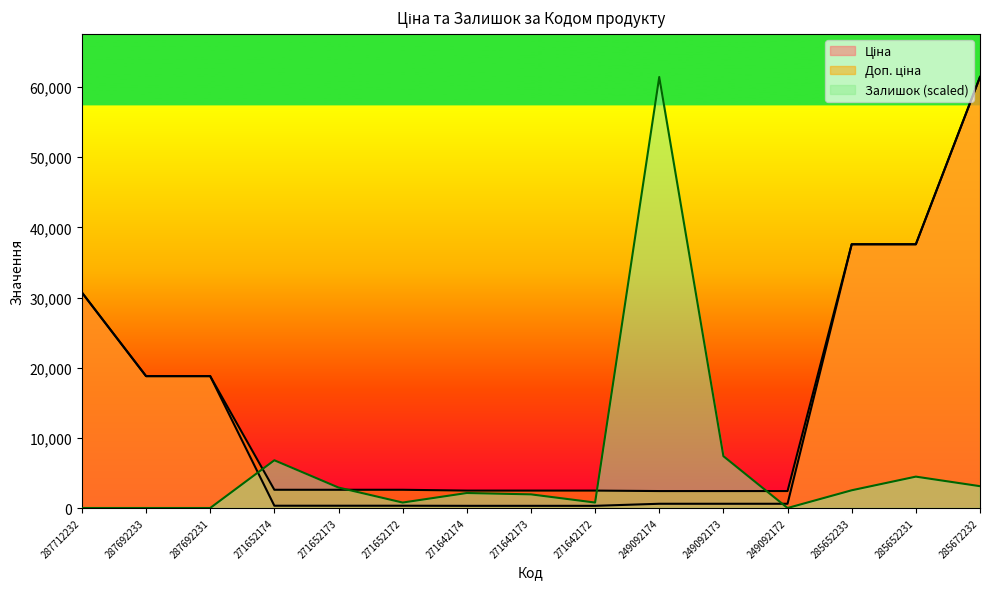

What is the label of the 6th point from the left?

271652172